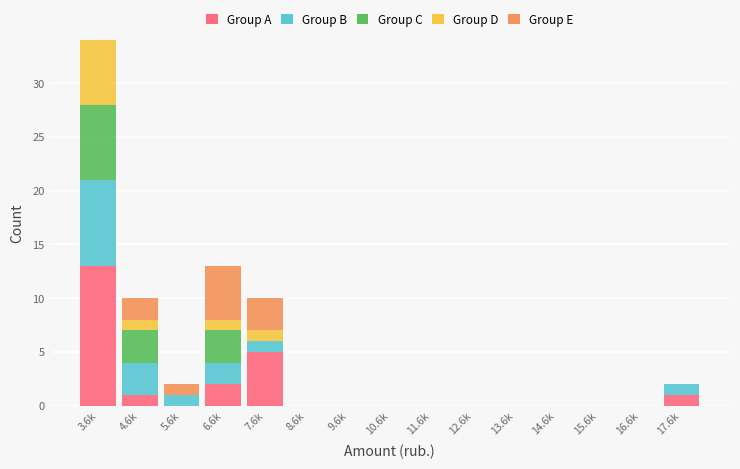

What is the total value across all series at 7.6k?

10